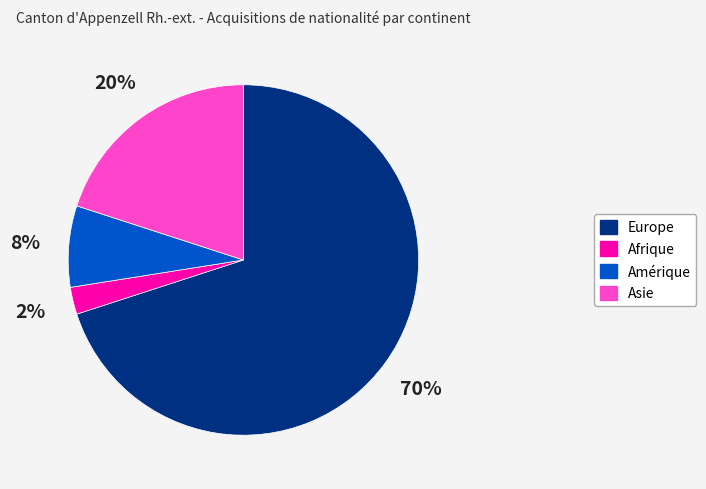

To the nearest percent, what is the average slice percentage?

25%